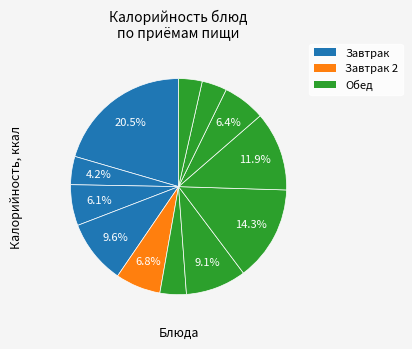

Rank the categories by value from lowest to highest.

Кисель, Хлеб ржаной (обед), Салат из свёклы, Чай сладкий, Хлеб ржаной (завтрак), Печенье, Банан, Суп картофельный с горохом, Бутерброд с сыром, Макароны отварные, Котлета, Каша гречневая молочная